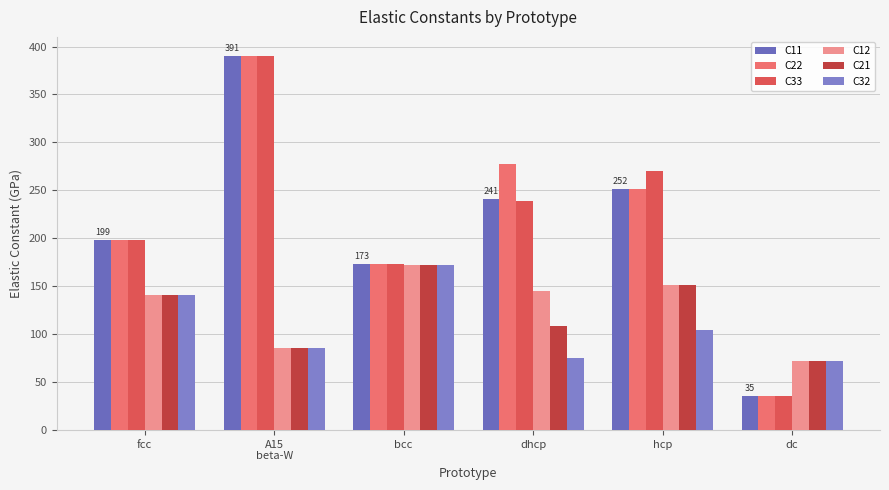

How many bars are there in each group?

6